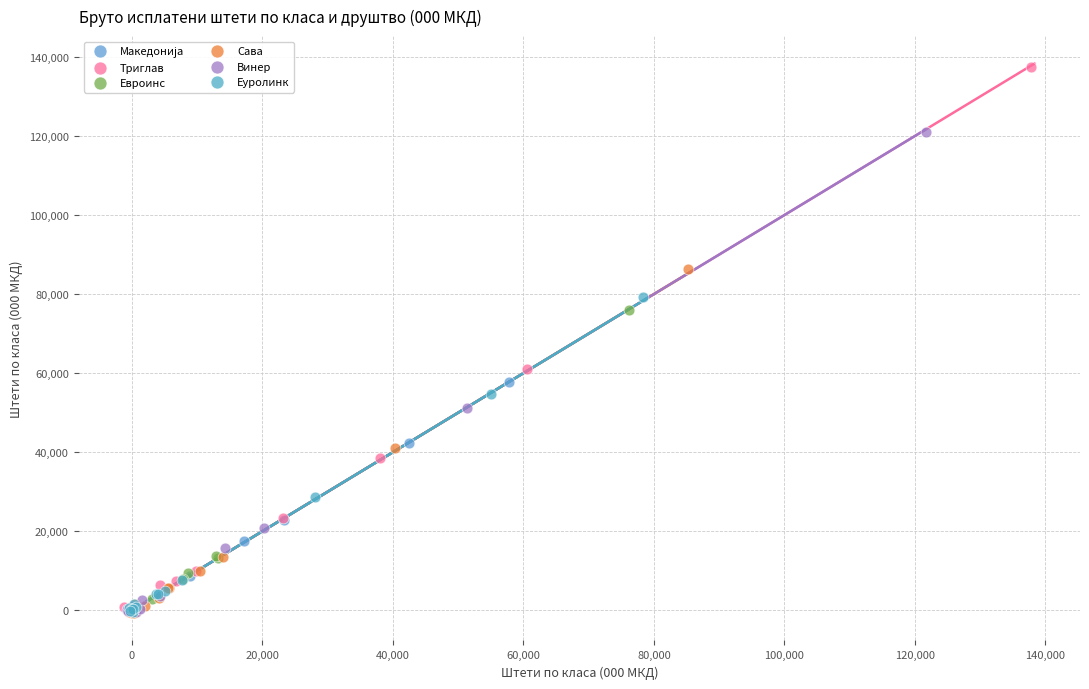

Which series has the widest spread of Y values?

Триглав